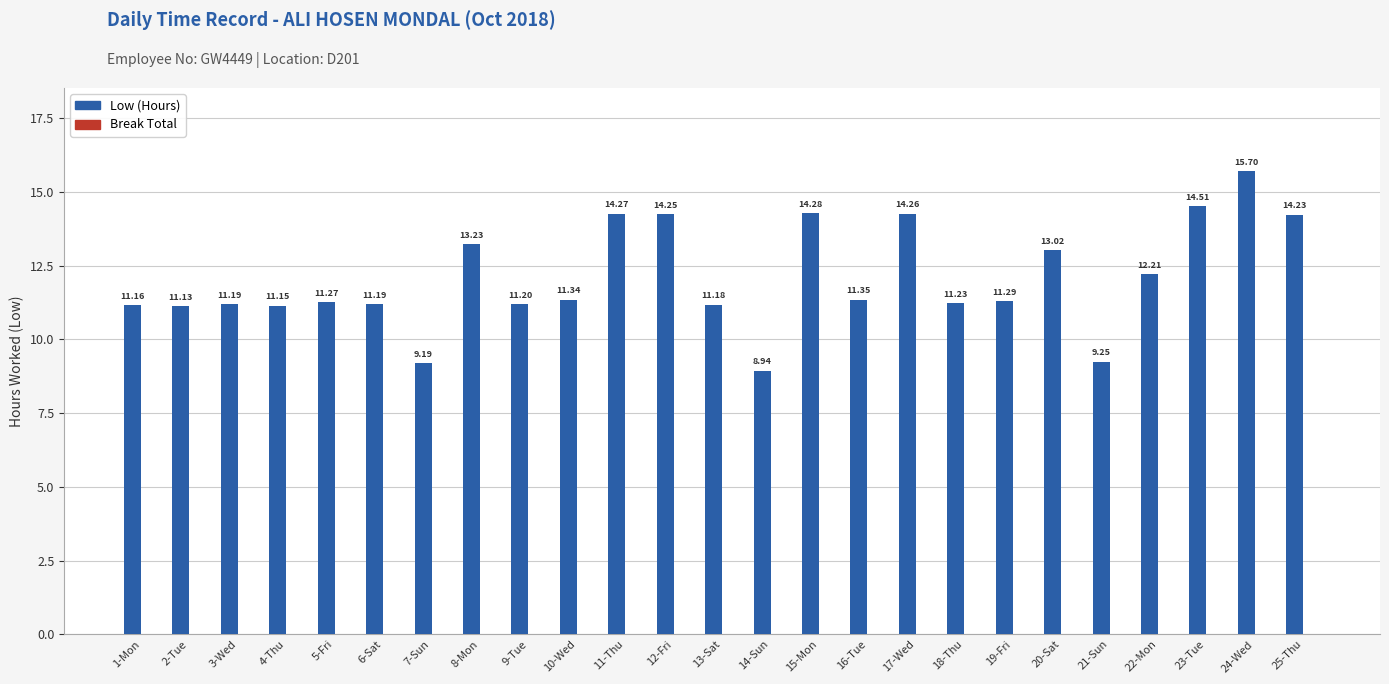

How many bars are there in total?

25